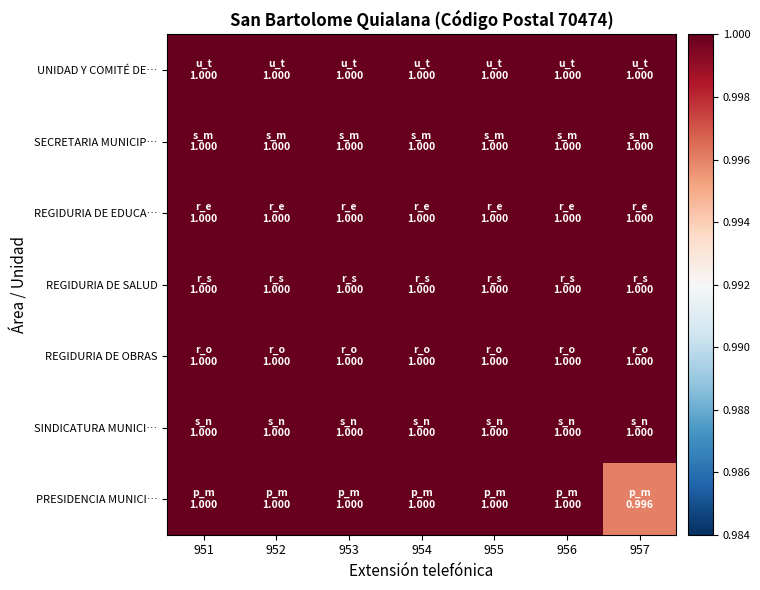

Which series has the largest total across all categories?

UNIDAD Y COMITÉ DE…